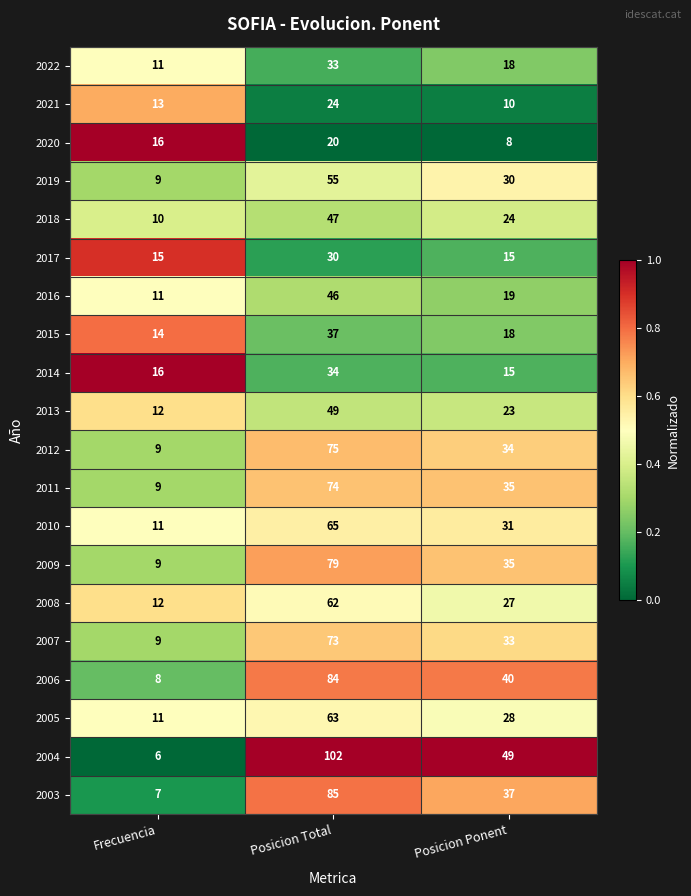

Rank the series by their maximum value, from lowest to highest.

2020, 2021, 2017, 2022, 2014, 2015, 2016, 2018, 2013, 2019, 2008, 2005, 2010, 2007, 2011, 2012, 2009, 2006, 2003, 2004